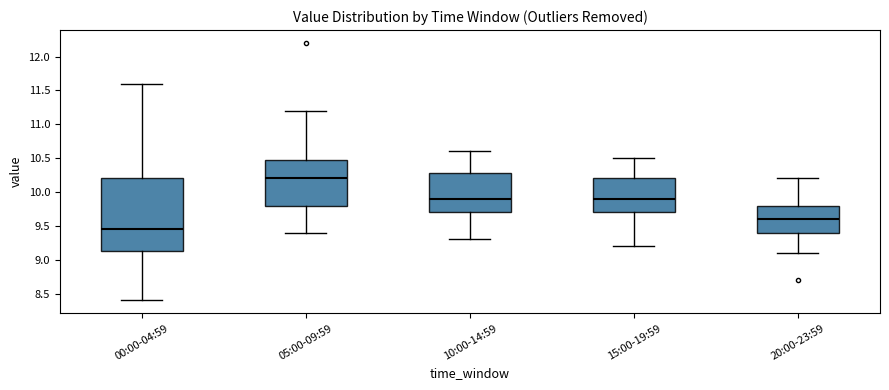

Reading left to right, read every box against the y-axis: the position of its median line, the range the box covers, and the ends of its whiskers. The values are not printed on the chart, so give them approximately, as read against the axis.

00:00-04:59: median 9.45, box 9.15 to 10.20, whiskers 8.40 to 11.60
05:00-09:59: median 10.20, box 9.80 to 10.50, whiskers 9.40 to 11.20
10:00-14:59: median 9.90, box 9.70 to 10.30, whiskers 9.30 to 10.60
15:00-19:59: median 9.90, box 9.70 to 10.20, whiskers 9.20 to 10.50
20:00-23:59: median 9.60, box 9.40 to 9.80, whiskers 9.10 to 10.20